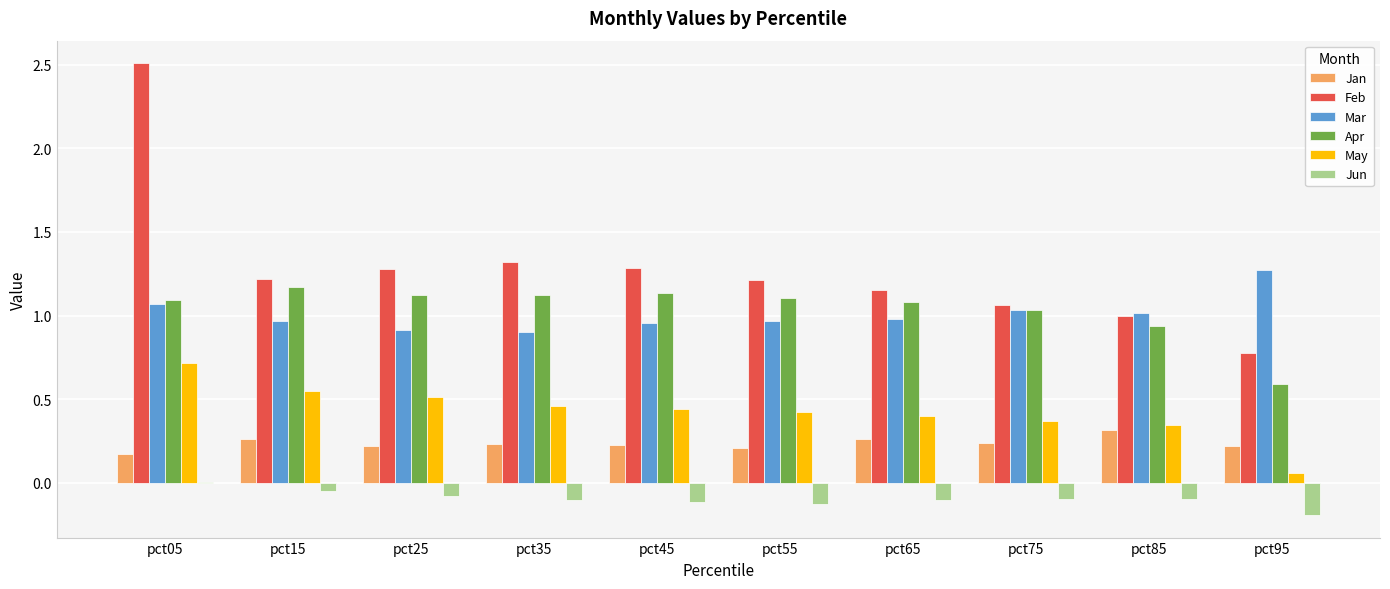

Count the number of categories in the chart.

10